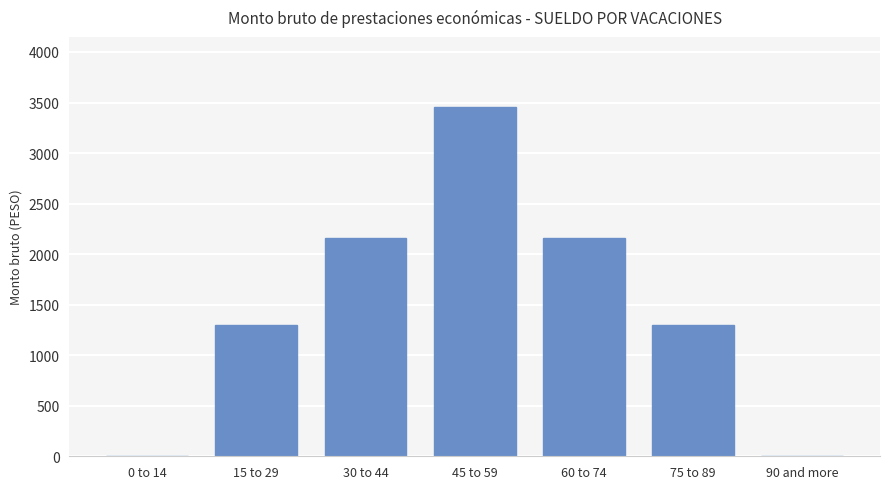

The value at 15 to 29 is 2115.0. True or false?

False